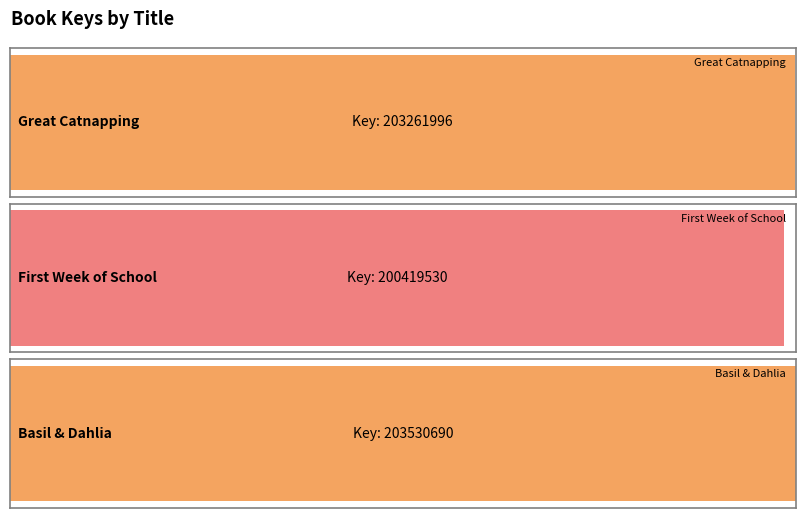

At which category does the chart reach its peak across all series?

Basil & Dahlia